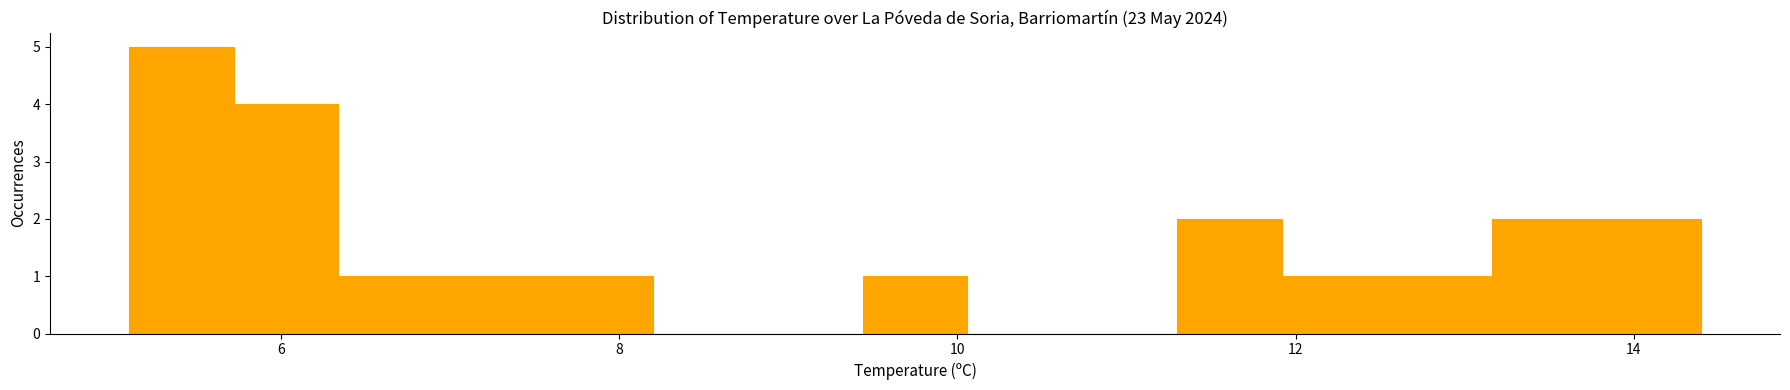

Around what value on the x-axis is the tallest bar? Give the approximate position of its centre, as read against the axis.

5.4